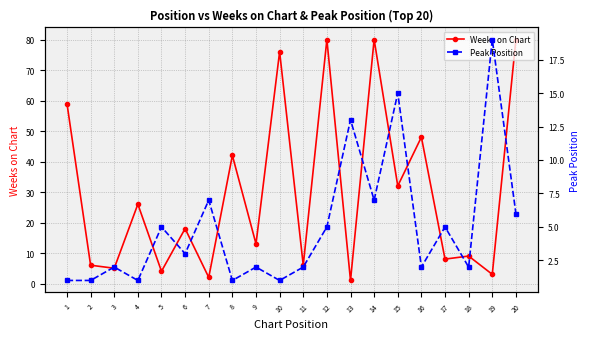

The Weeks on Chart series shows 48 at 16. True or false?

True